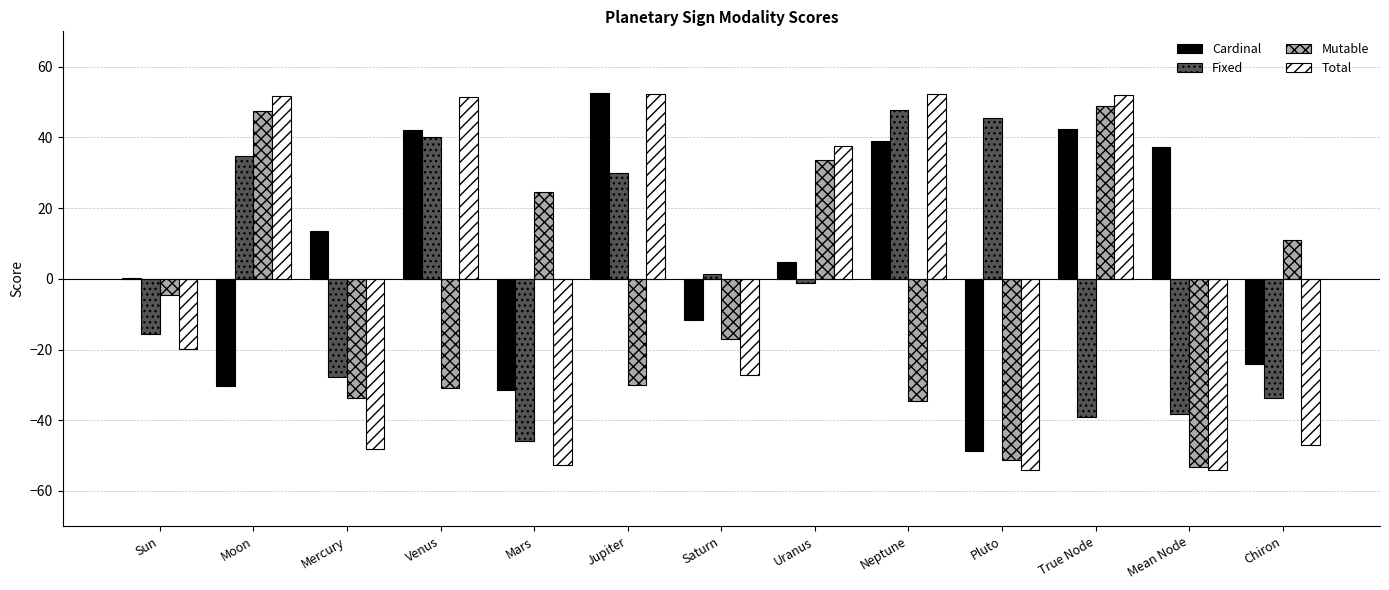

Is the value of Total at Moon greater than the value of Mutable at Saturn?

Yes